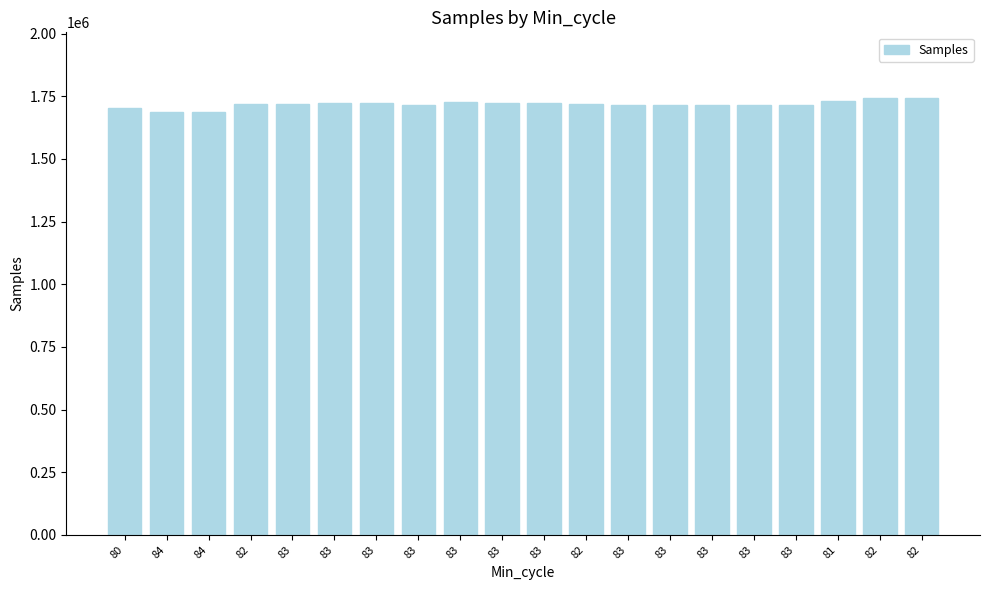

True or false: the data shows 1719674 at 82.

True